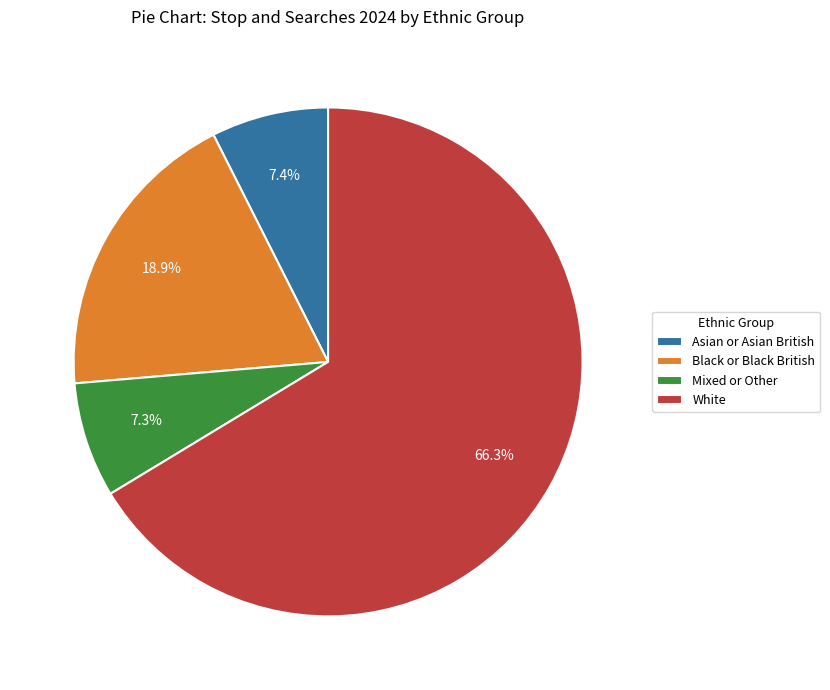

How many segments does this pie chart have?

4